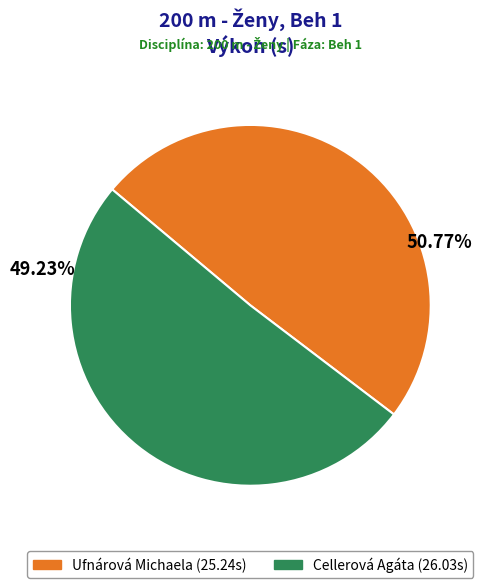

Is there any slice that represents more than half of the pie?

Yes